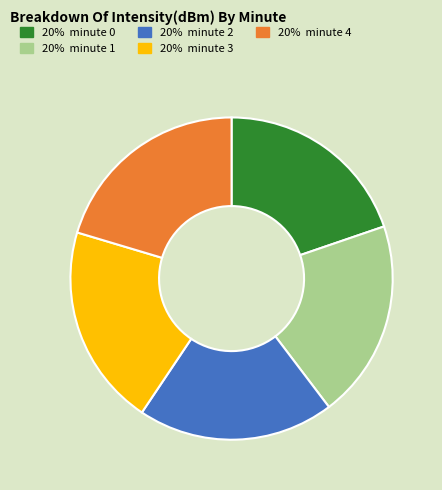

Is there any slice that represents more than half of the pie?

No